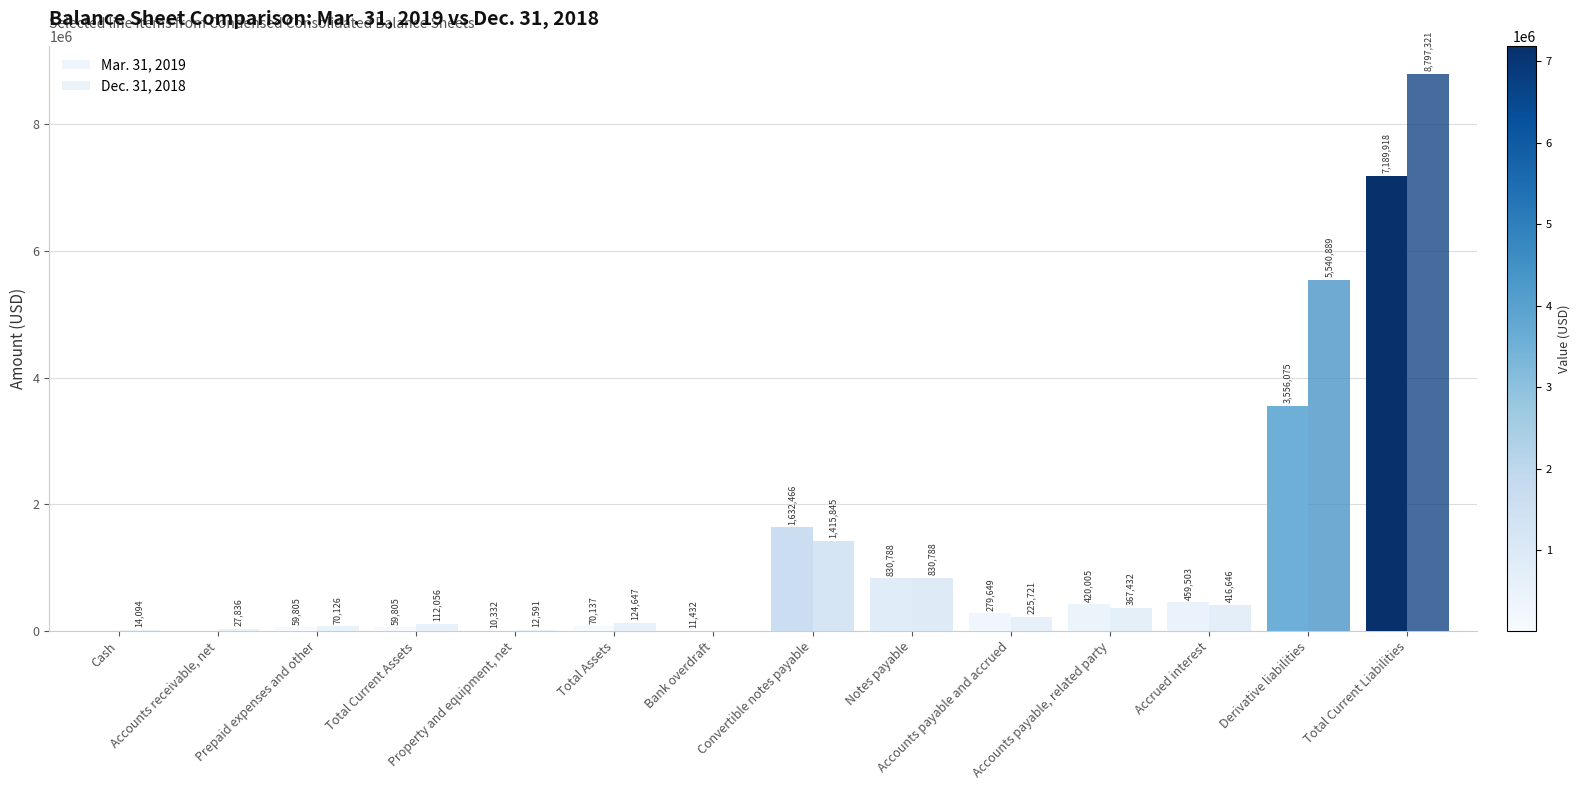

Are the bars horizontal?

No